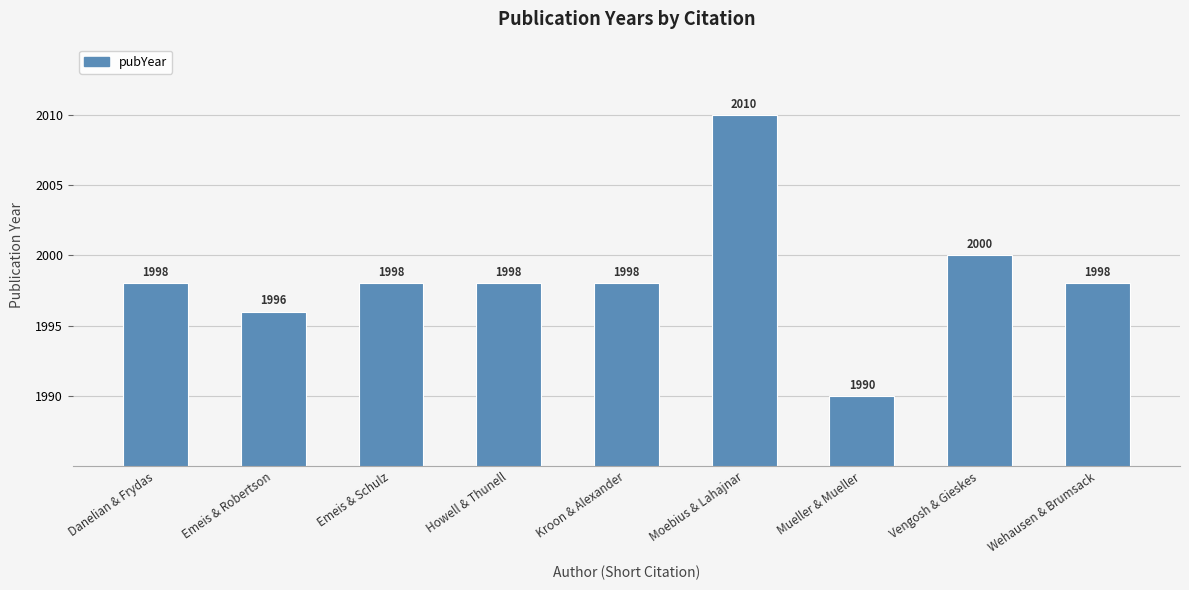

What is the sum of the values at Vengosh & Gieskes and Danelian & Frydas?

3998